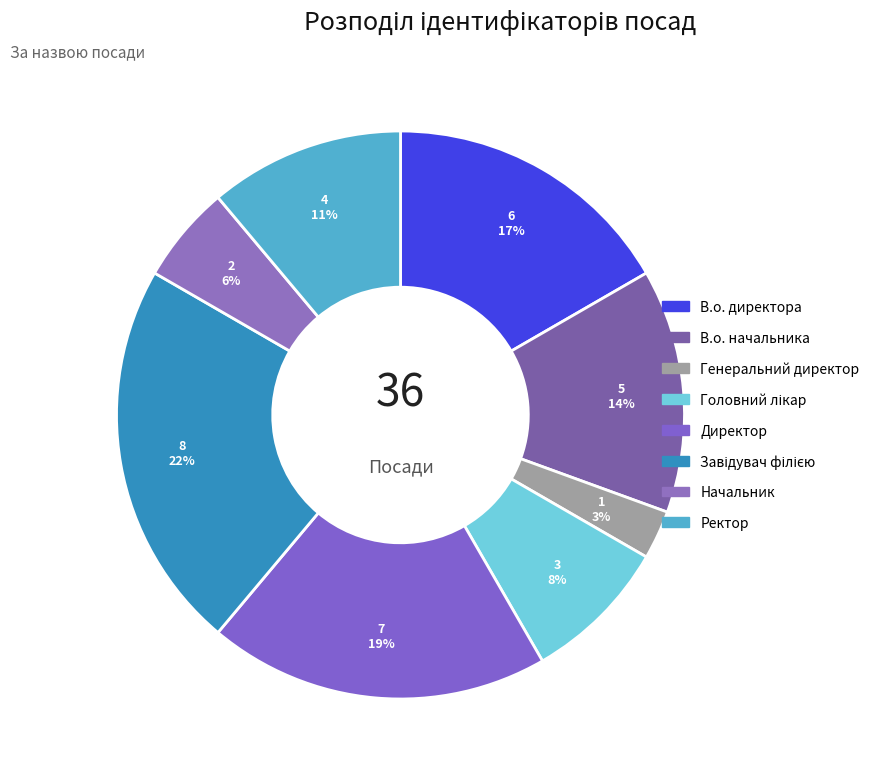

To the nearest percent, what percentage of the pie is В.о. начальника?

14%